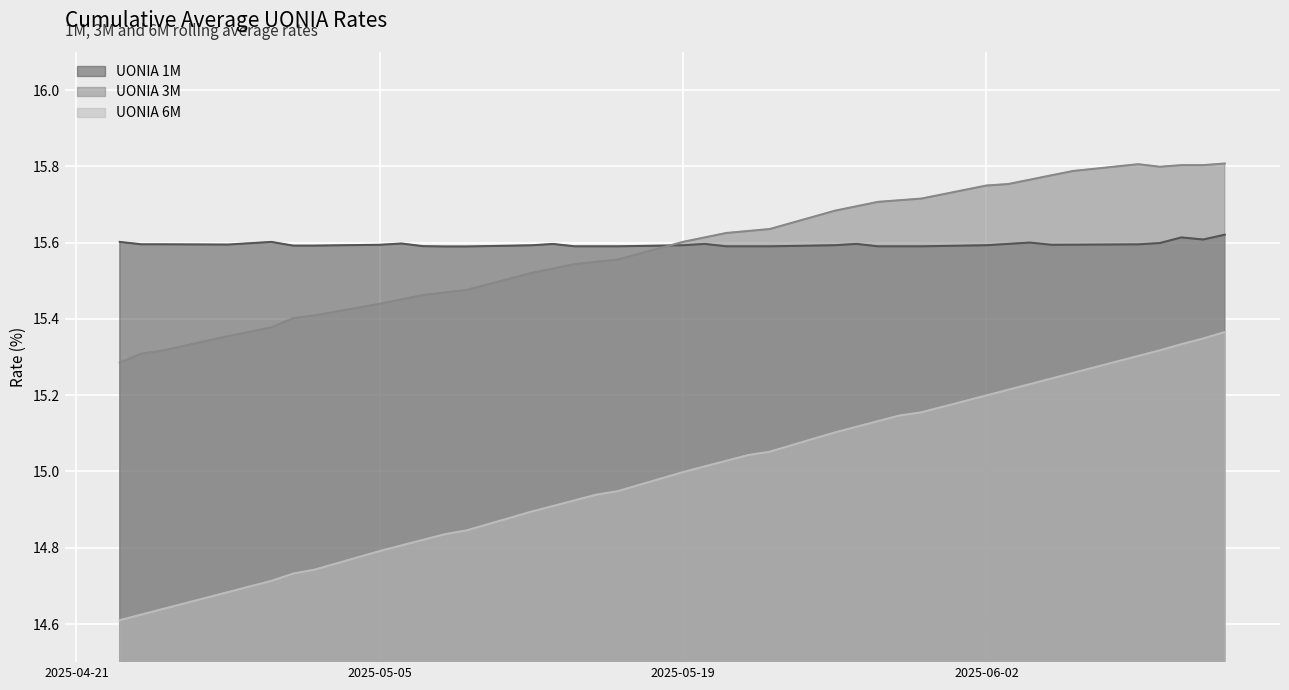

True or false: UONIA 6M has more than 1 interior local peaks.

False